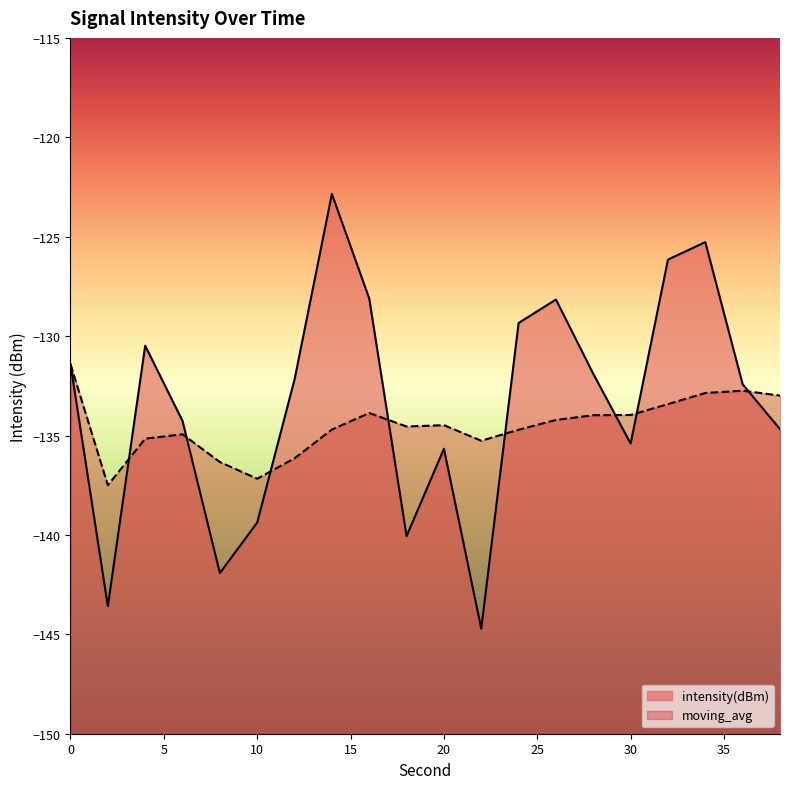

Which series changed the most between 6 and 36?

moving_avg